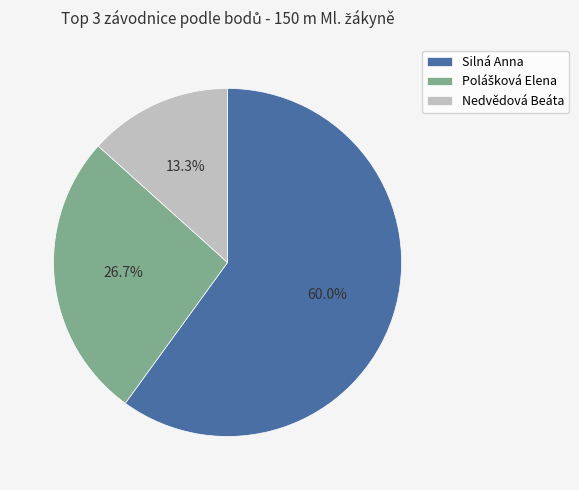

Which slice is the largest?

Silná Anna